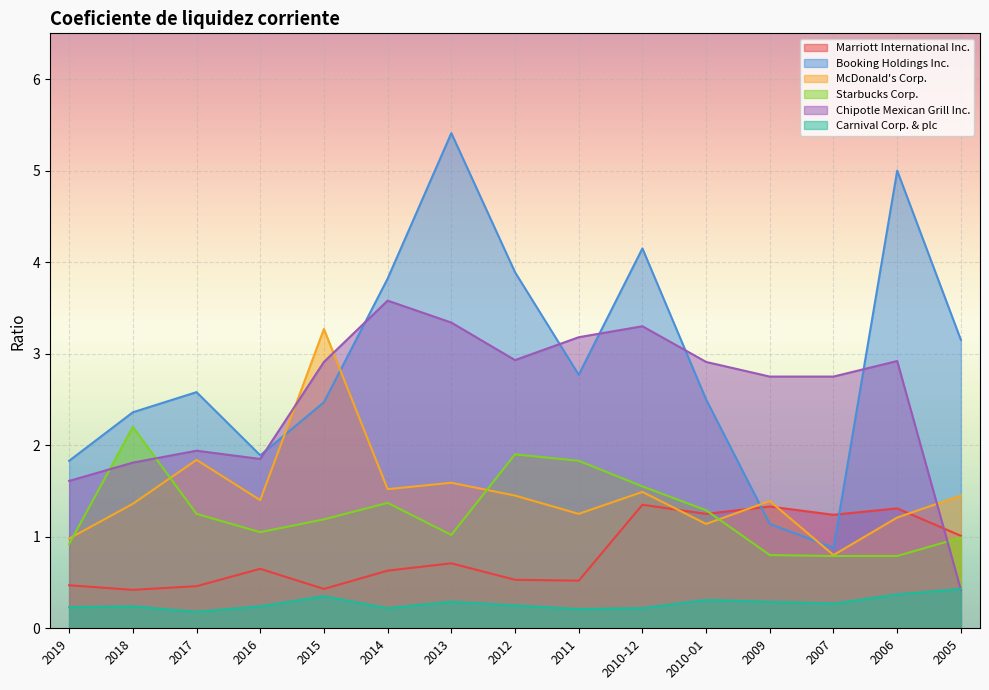

What is the average value of the Chipotle Mexican Grill Inc. series?

2.5